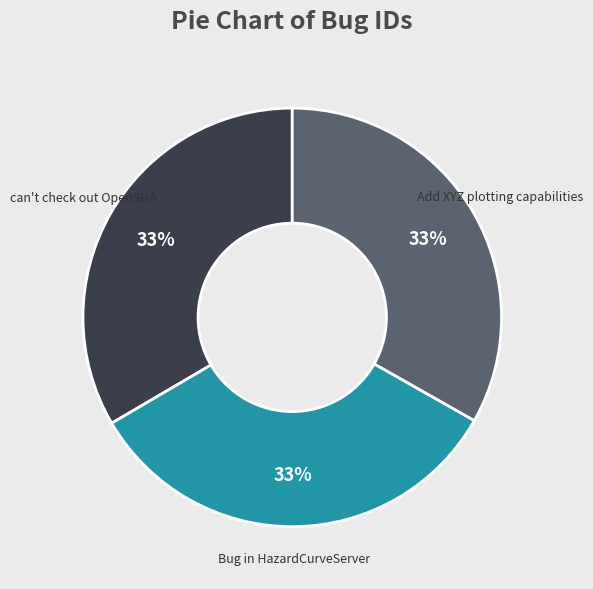

To the nearest percent, what portion does Add XYZ plotting capabilities represent?

33%